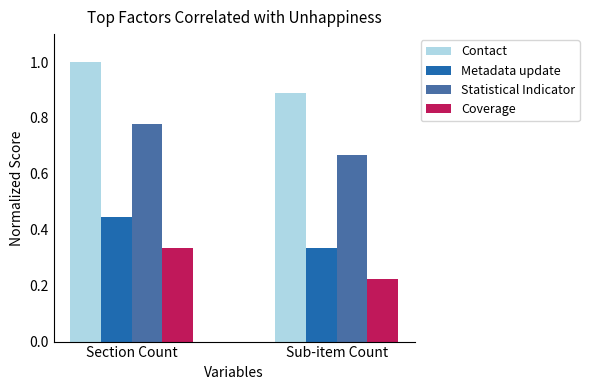

At which label does Statistical Indicator reach its peak?

Section Count